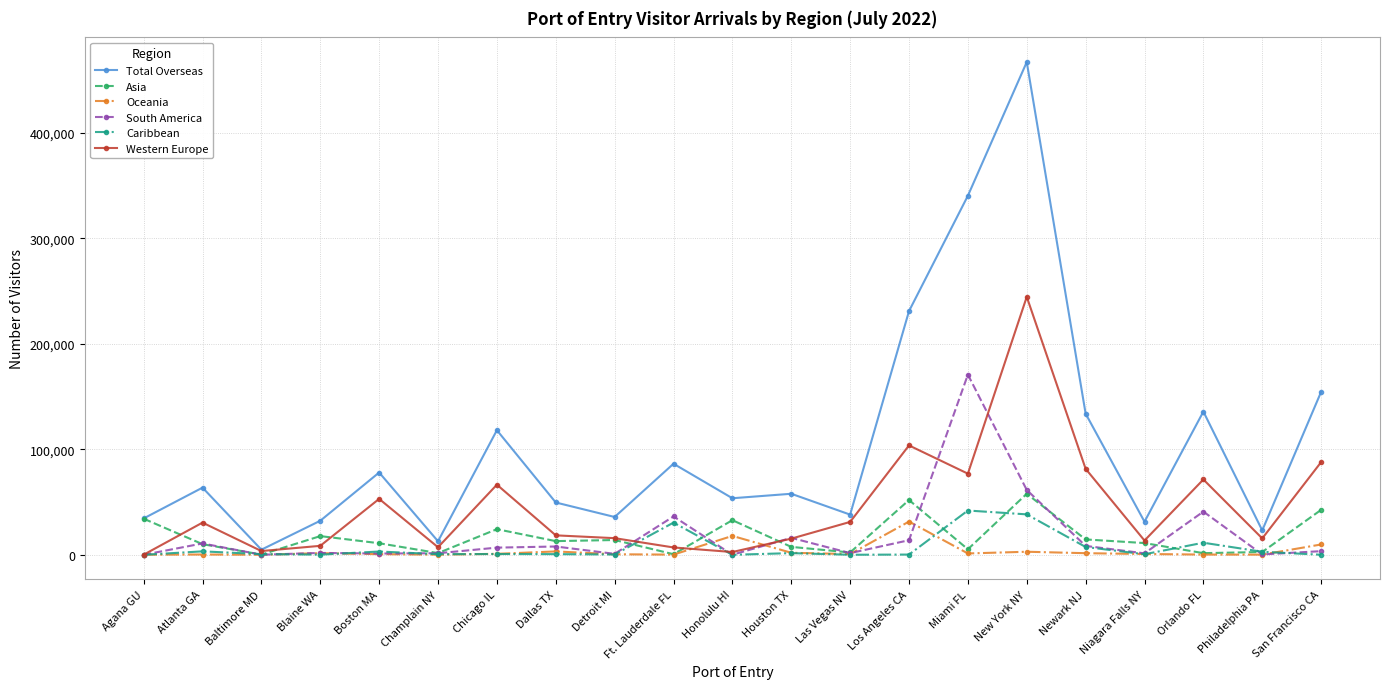

At which category is the sum across all series the highest?

New York NY